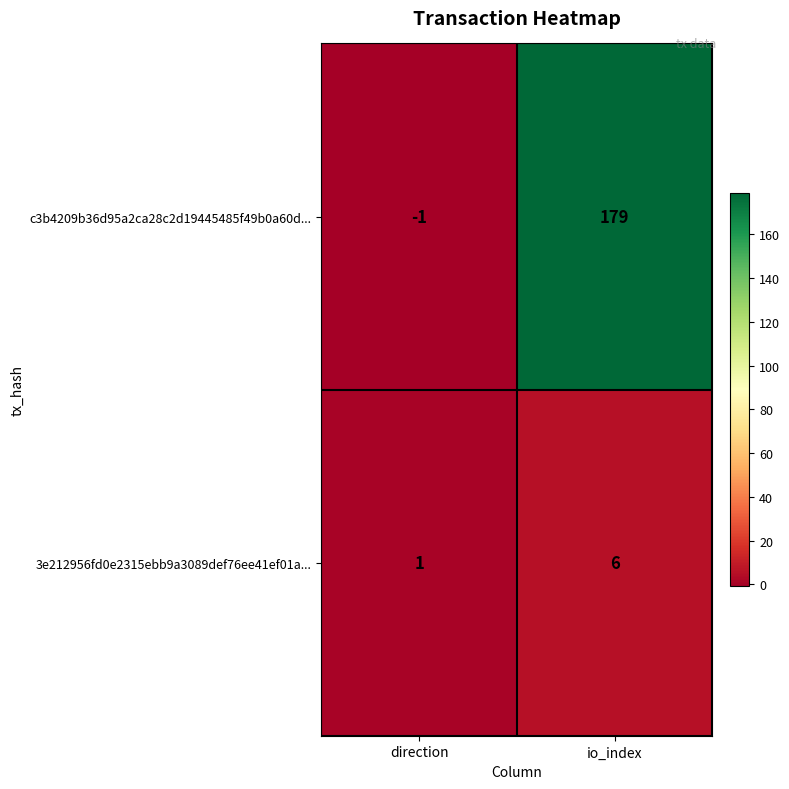

Which series has the largest total across all categories?

c3b4209b36d95a2ca28c2d19445485f49b0a60d...